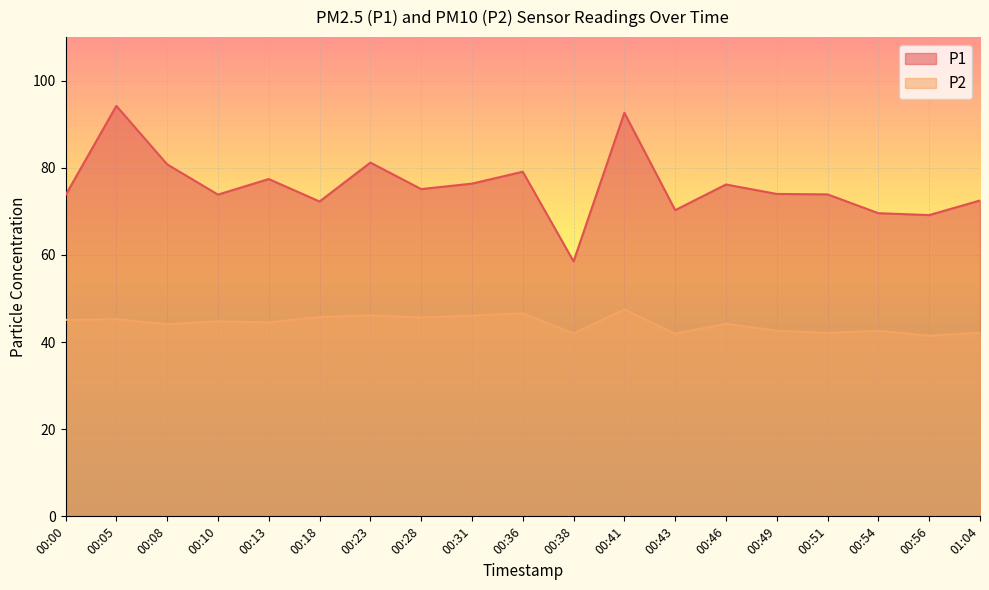

What is the total value across all series at 00:00?

118.8